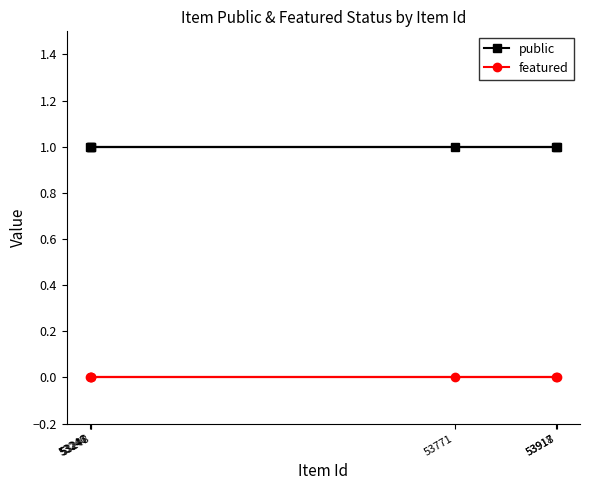

Which series has the widest spread of values?

public